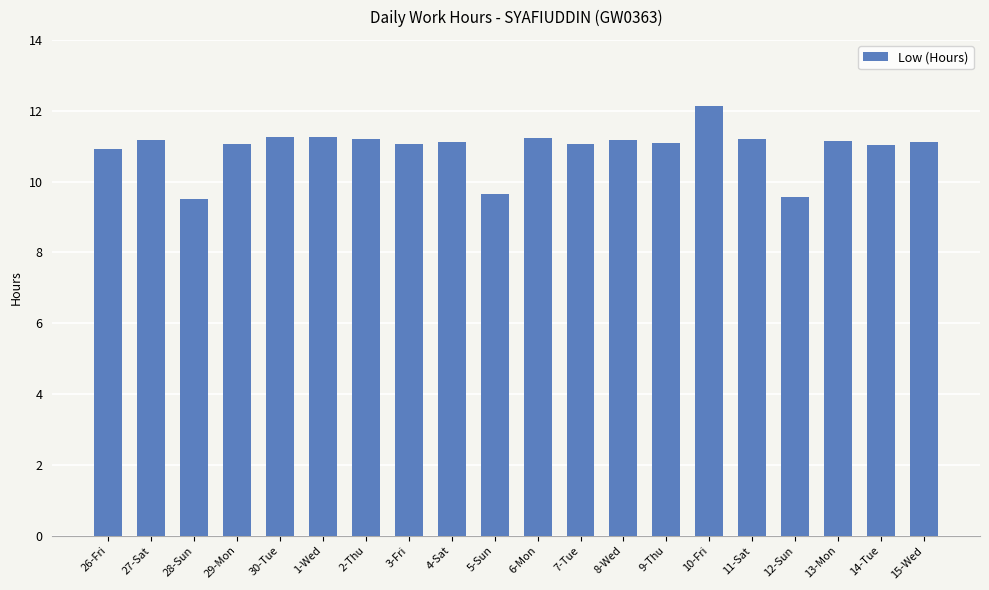

At which category does the chart reach its peak across all series?

10-Fri